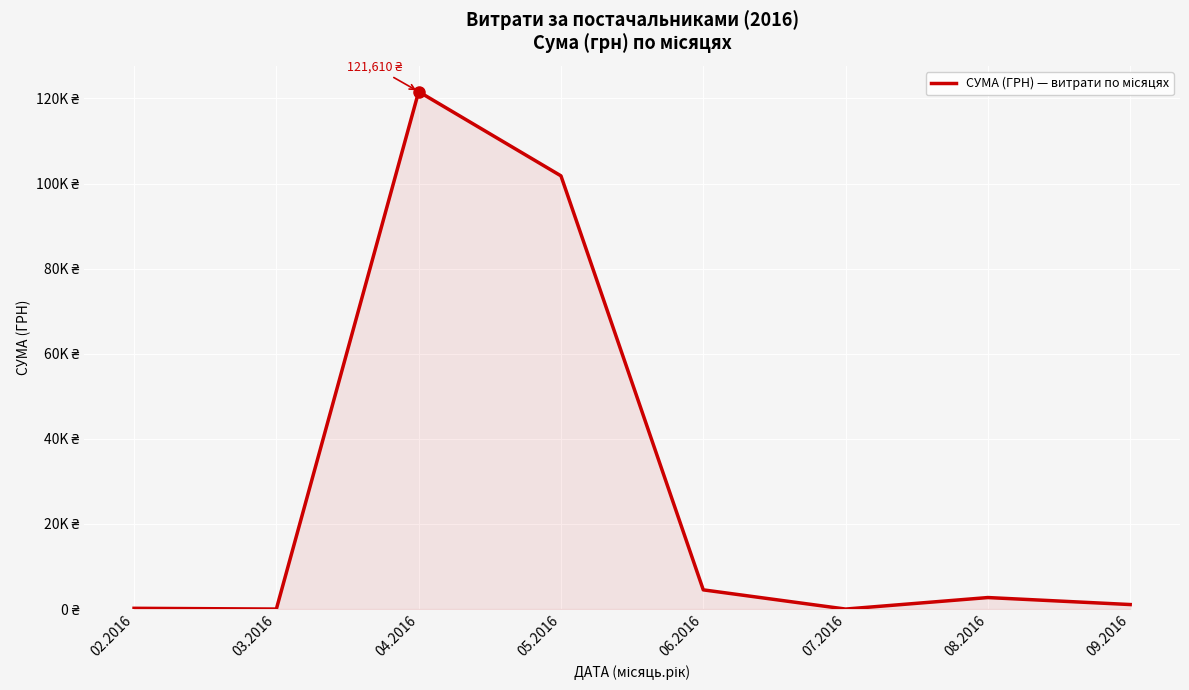

What is the difference between the maximum and minimum values?

121609.8